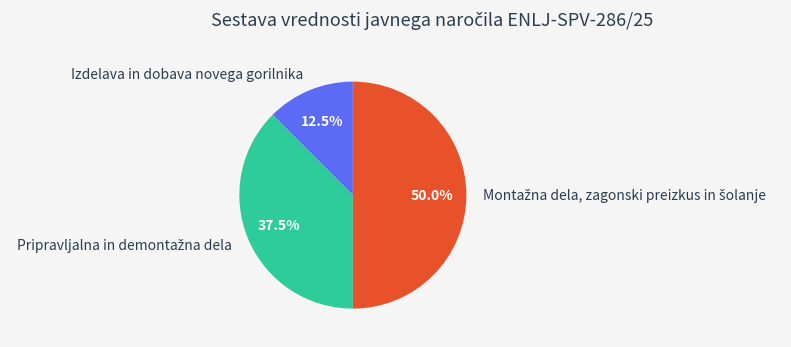

Which slice is the smallest?

Izdelava in dobava novega gorilnika